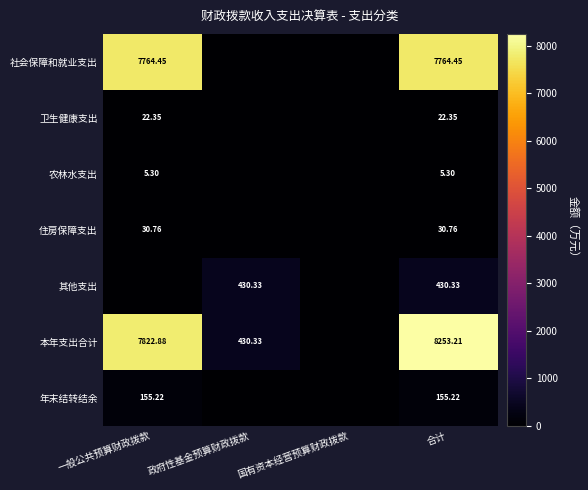

Rank the series at 合计 from lowest to highest value.

农林水支出, 卫生健康支出, 住房保障支出, 年末结转结余, 其他支出, 社会保障和就业支出, 本年支出合计